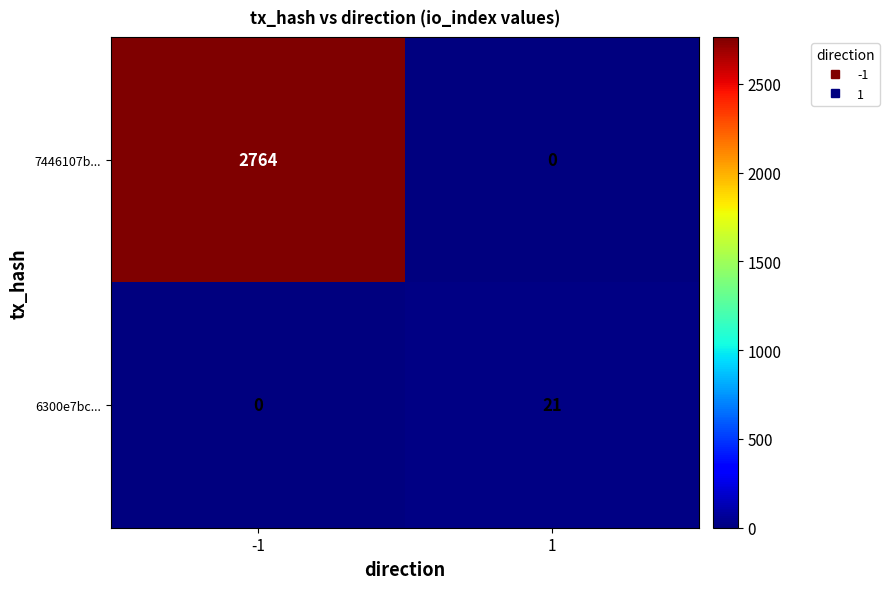

What is the maximum value for 7446107b...?

2764